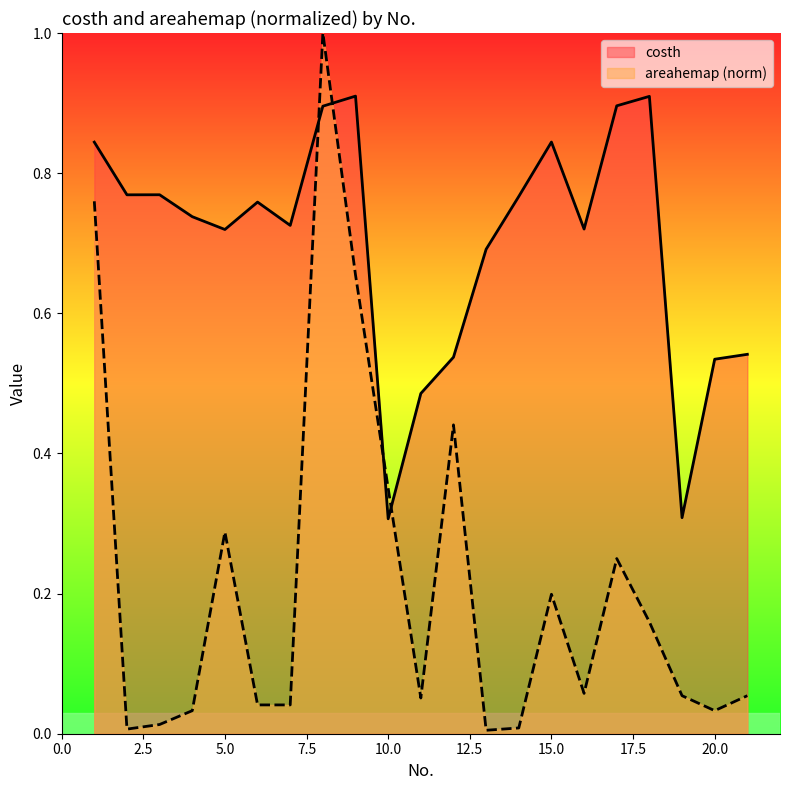

At which label is costh closest to 0?

10